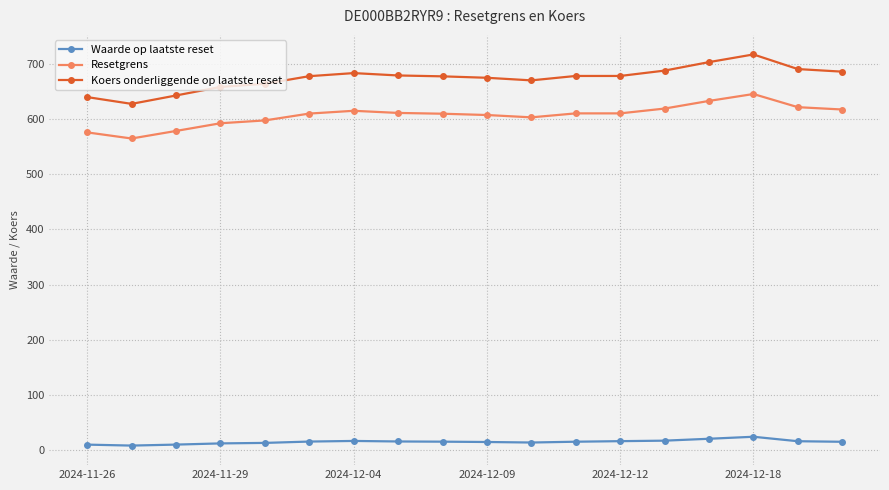

How many data points does each series have?

18